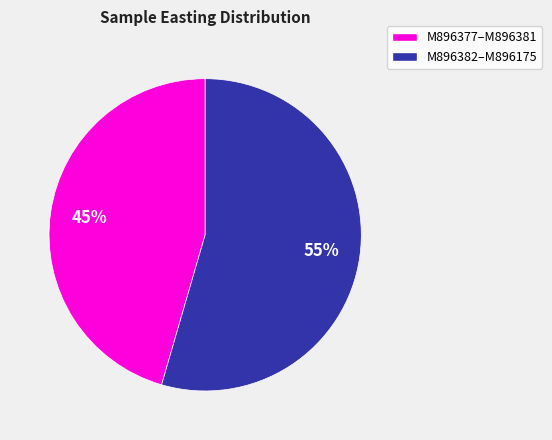

To the nearest percent, what is the average slice percentage?

50%